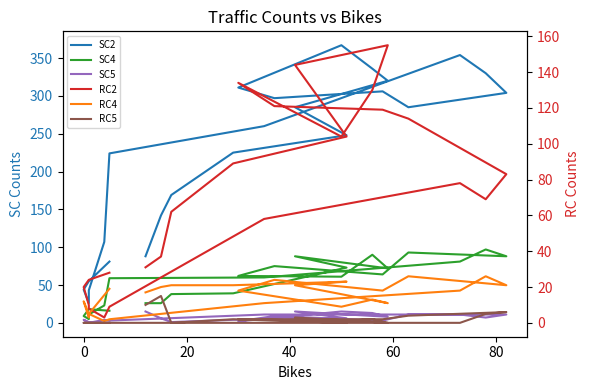

Is this an area chart (filled region under the line)?

No